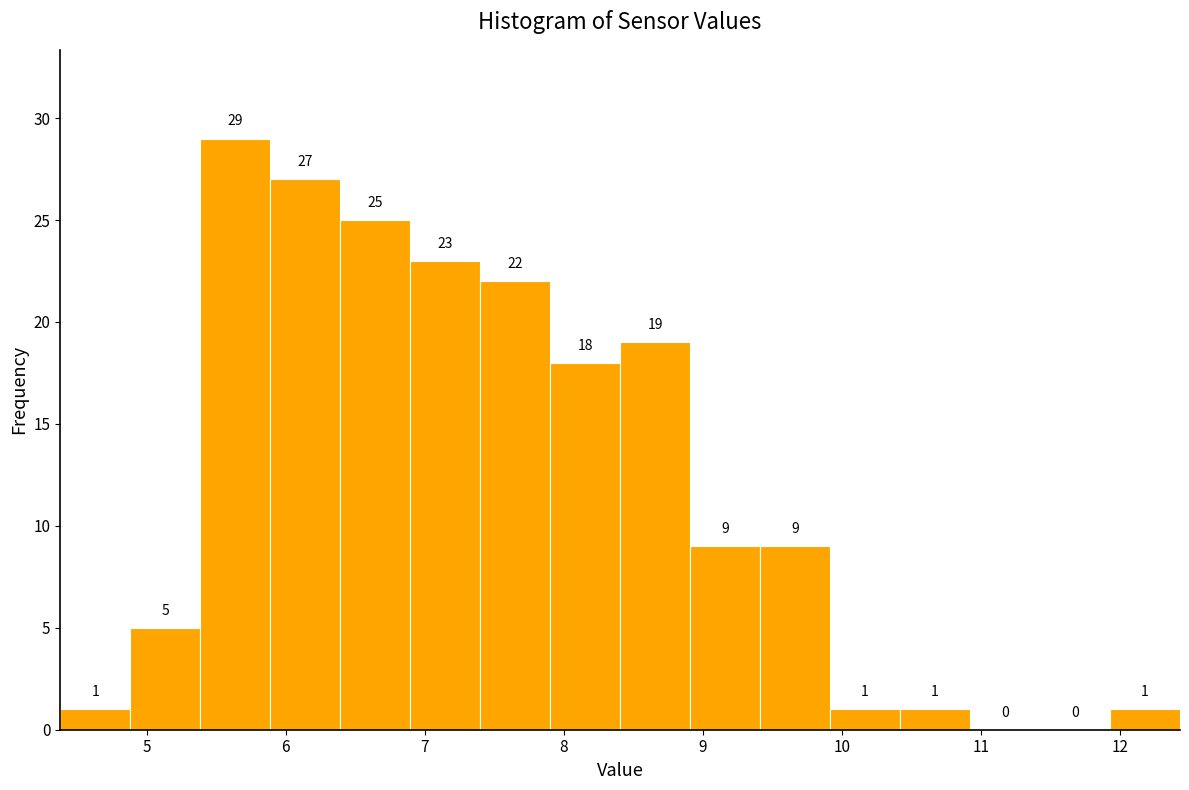

Over which range of the x-axis is the bar tallest?

5.4 to 5.9